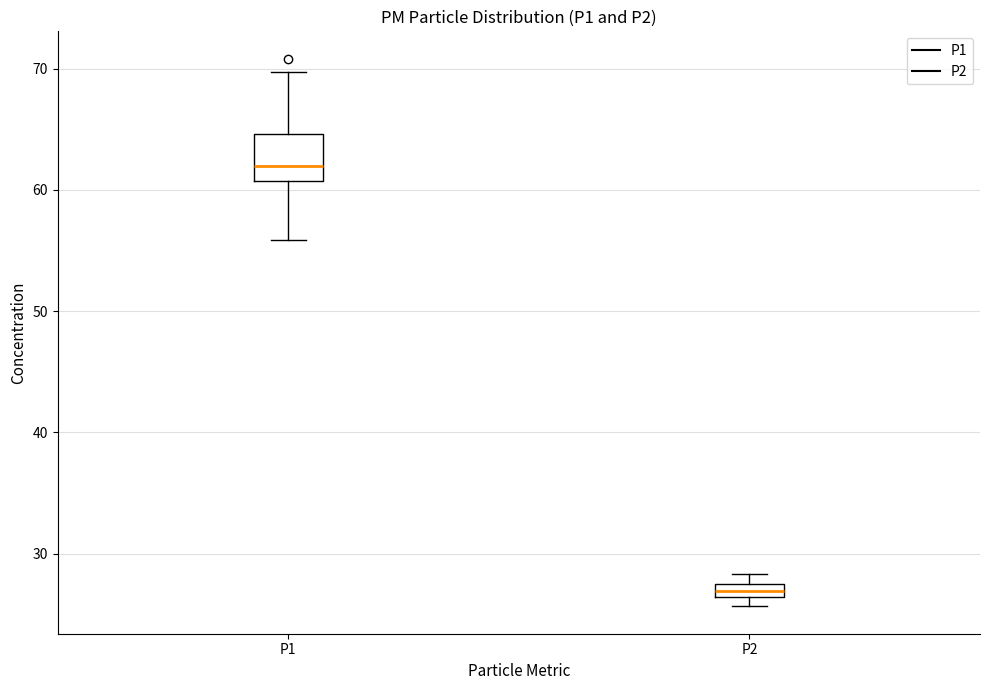

Which box is the tallest, from its lower edge to its upper edge?

P1